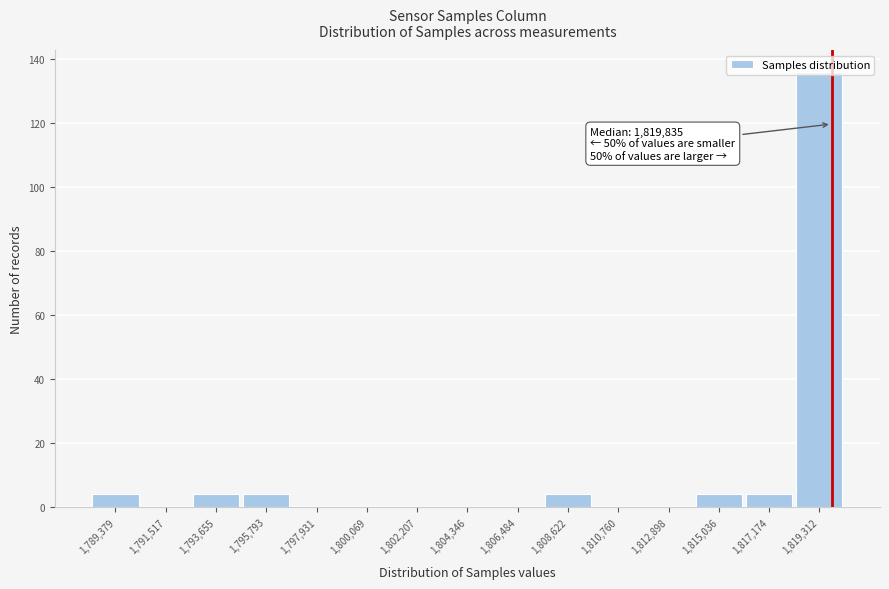

Over which range of the x-axis is the bar tallest?

1818000 to 1820500